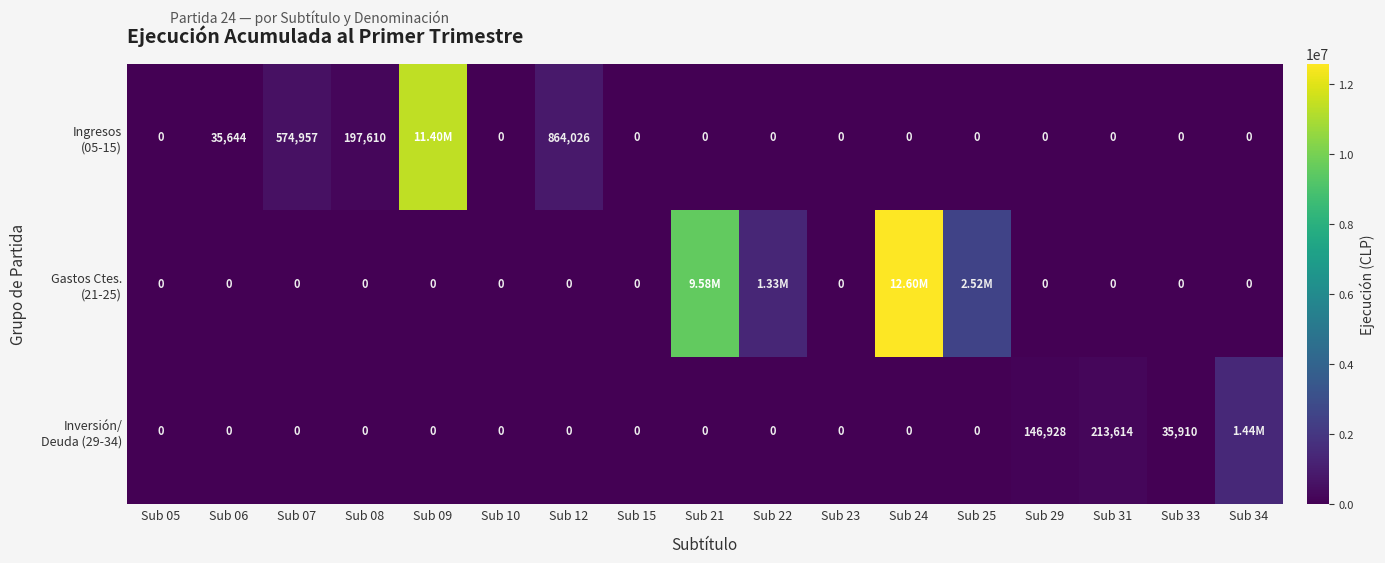

What is the difference between the highest and lowest values at Sub 06?

35644